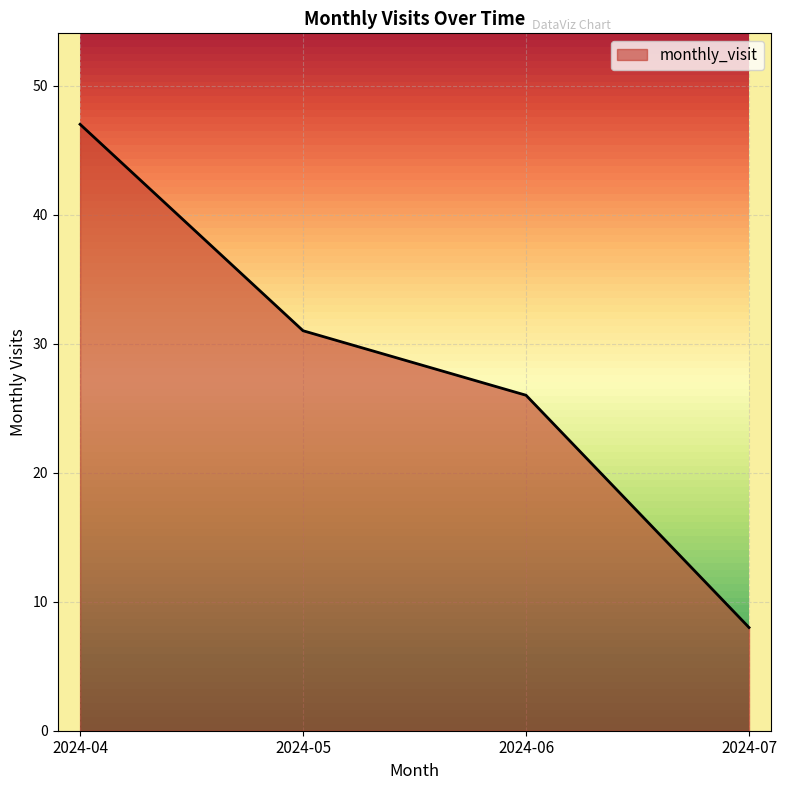

How many categories are shown in the chart?

4